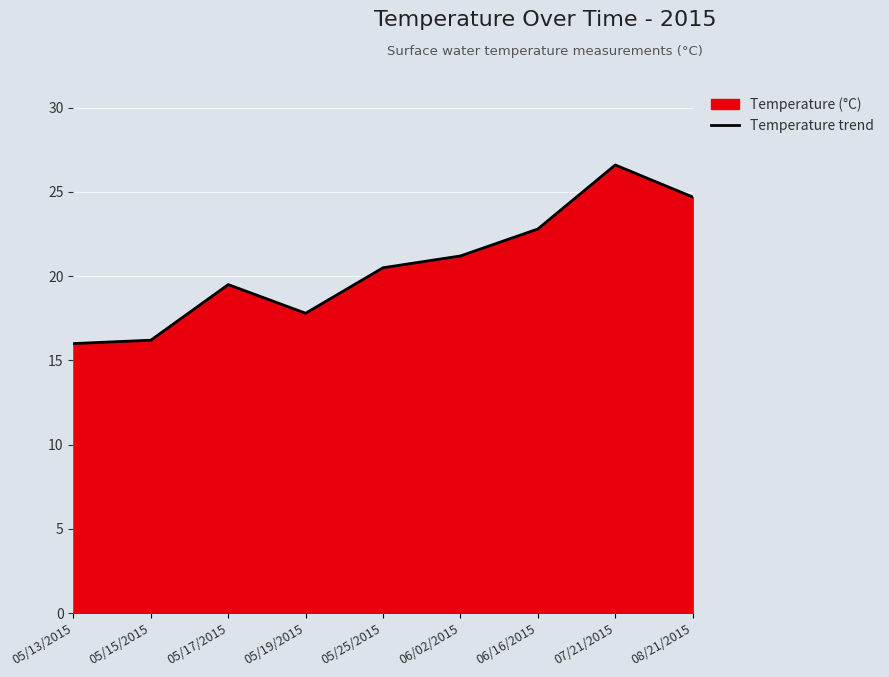

What is the label of the 7th point from the right?

05/17/2015